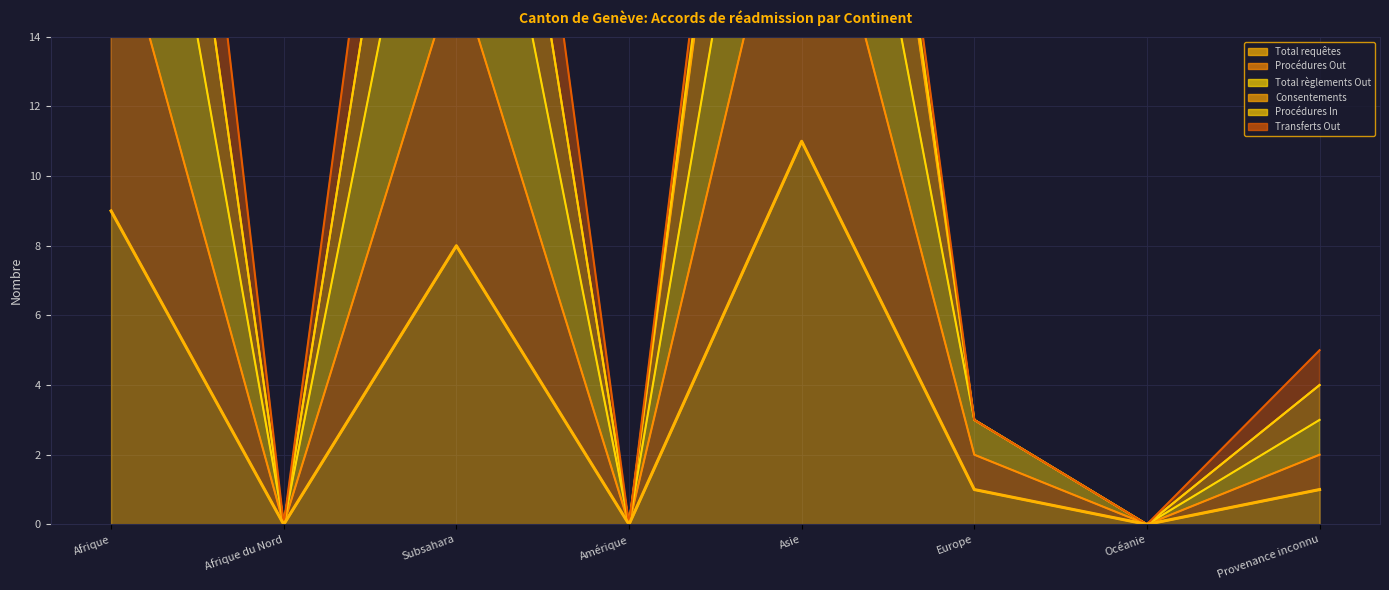

What is the difference between the Total règlements Out values at Asie and Europe?

37